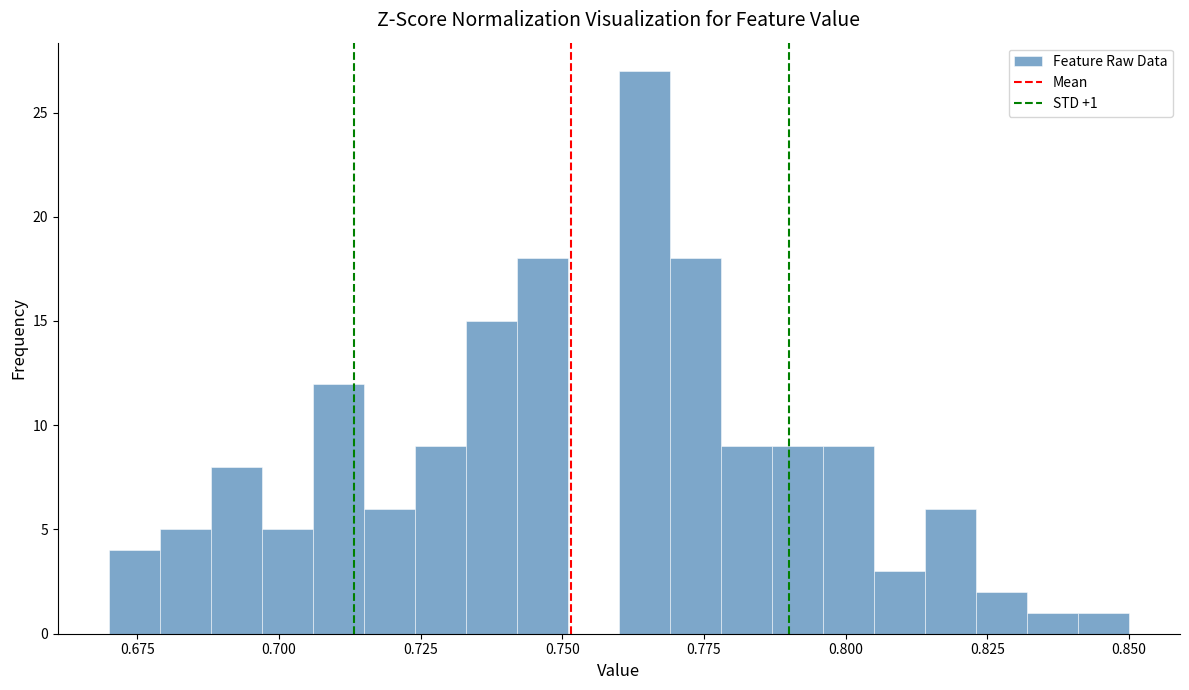

Read against the x-axis, roughly where is the centre of the tallest bar?

0.765